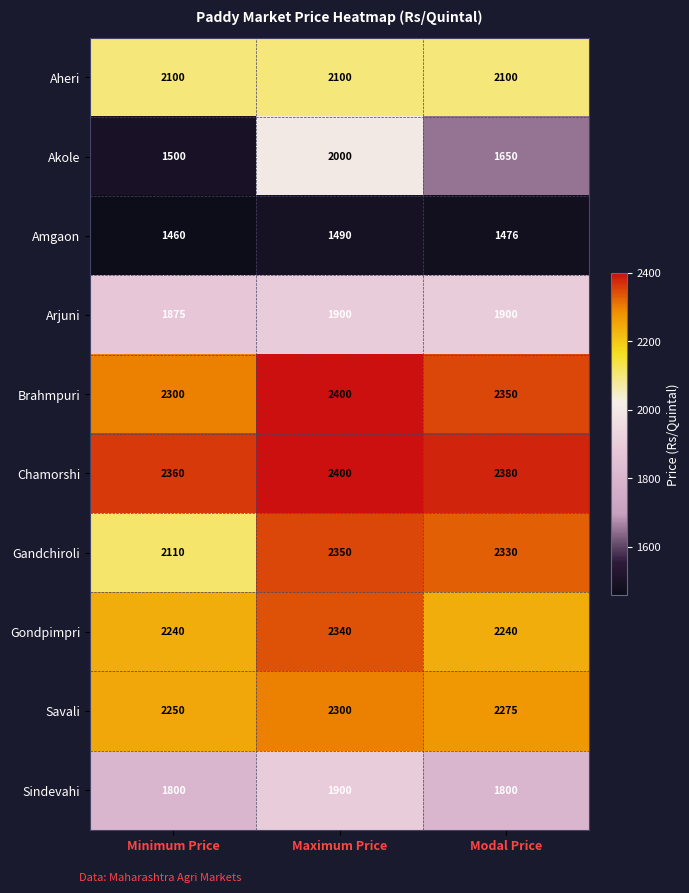

Which series has the largest range (max minus min)?

Akole